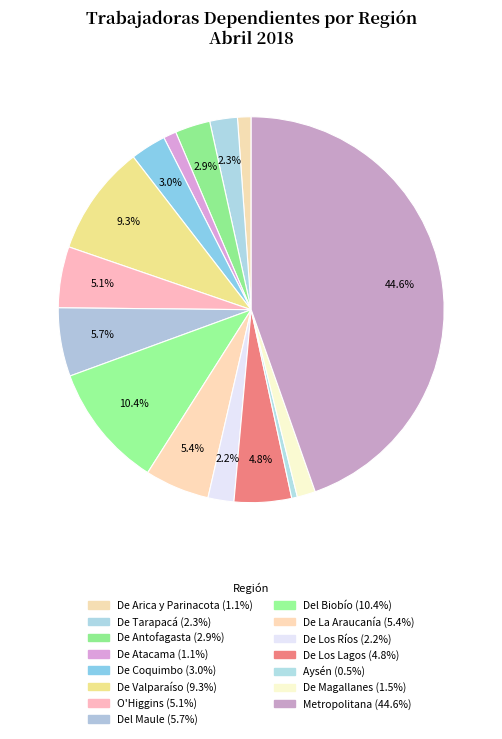

True or false: Aysén accounts for 0% of the total.

True